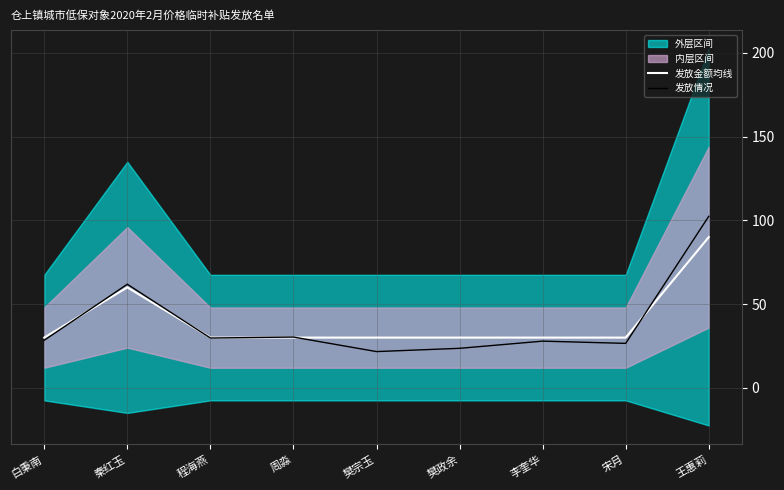

After their last crossing, which series has the higher values: 发放金额均线 or 发放情况?

发放情况